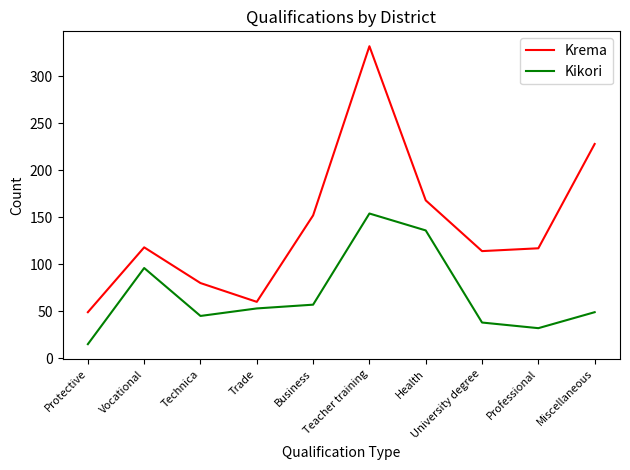

What is the spread (max minus min) of values at Teacher training?

178